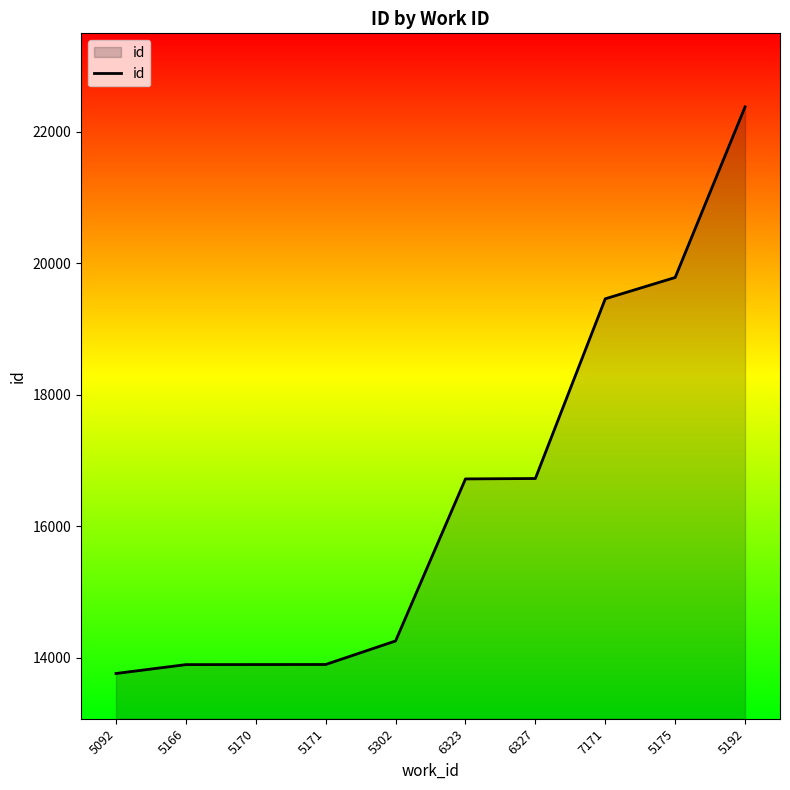

Count the number of data series in this chart.

1